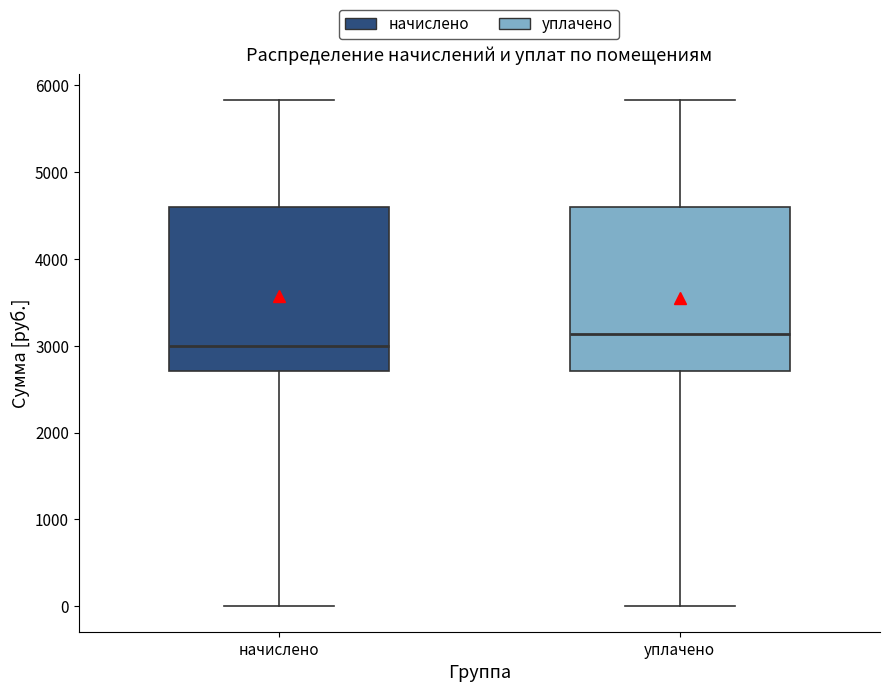

Which box's median line is the lowest?

начислено